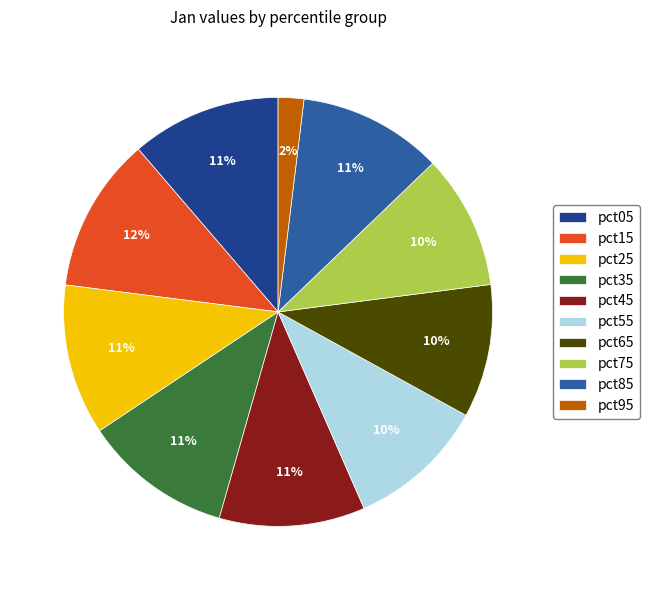

Count the number of slices in the pie.

10